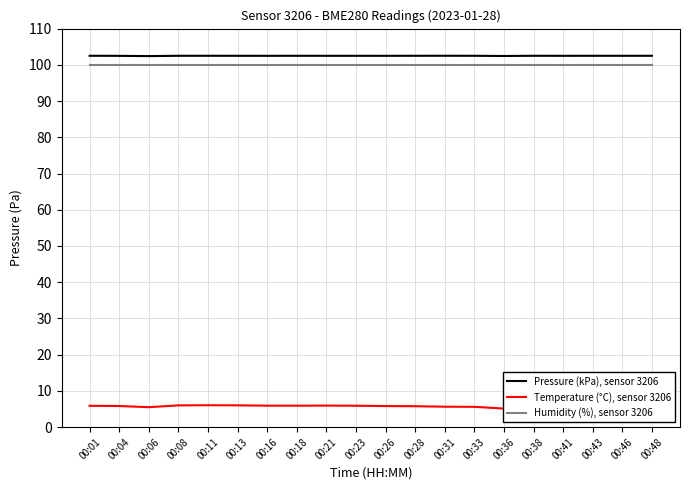

True or false: Pressure (kPa), sensor 3206 has more than 0 points higher than both neighbors.

True